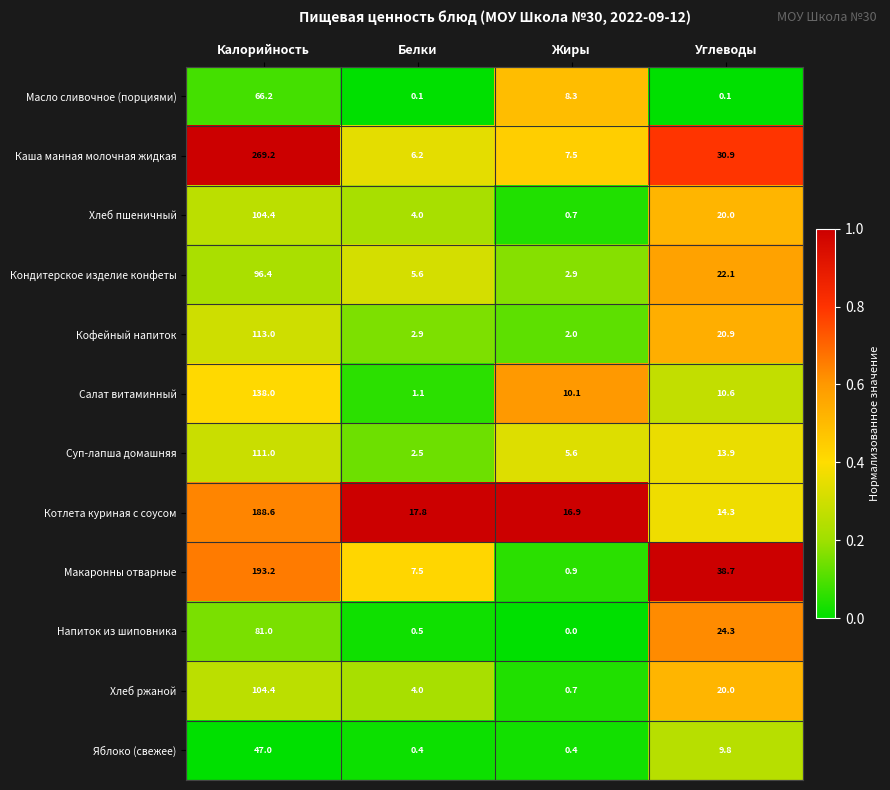

Count the number of categories in the chart.

4